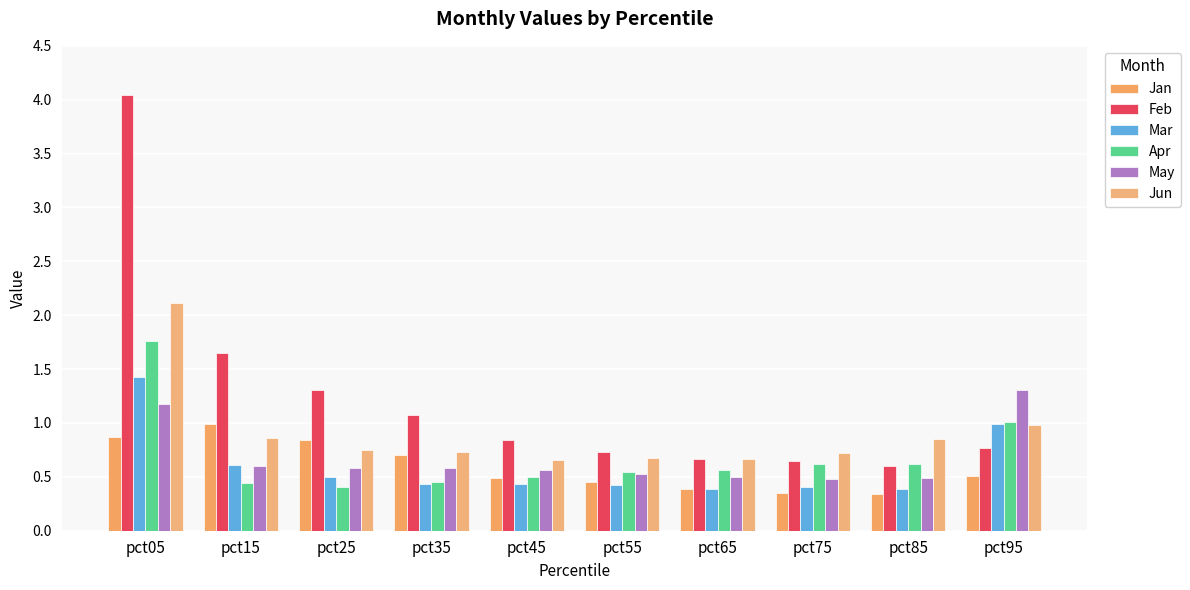

Reading left to right, list all the values displayed in this chart.

Jan: pct05=0.9	pct15=1.0	pct25=0.8	pct35=0.7	pct45=0.5	pct55=0.5	pct65=0.4	pct75=0.4	pct85=0.3	pct95=0.5
Feb: pct05=4.0	pct15=1.7	pct25=1.3	pct35=1.1	pct45=0.8	pct55=0.7	pct65=0.7	pct75=0.6	pct85=0.6	pct95=0.8
Mar: pct05=1.4	pct15=0.6	pct25=0.5	pct35=0.4	pct45=0.4	pct55=0.4	pct65=0.4	pct75=0.4	pct85=0.4	pct95=1.0
Apr: pct05=1.8	pct15=0.4	pct25=0.4	pct35=0.4	pct45=0.5	pct55=0.5	pct65=0.6	pct75=0.6	pct85=0.6	pct95=1.0
May: pct05=1.2	pct15=0.6	pct25=0.6	pct35=0.6	pct45=0.6	pct55=0.5	pct65=0.5	pct75=0.5	pct85=0.5	pct95=1.3
Jun: pct05=2.1	pct15=0.9	pct25=0.8	pct35=0.7	pct45=0.7	pct55=0.7	pct65=0.7	pct75=0.7	pct85=0.8	pct95=1.0